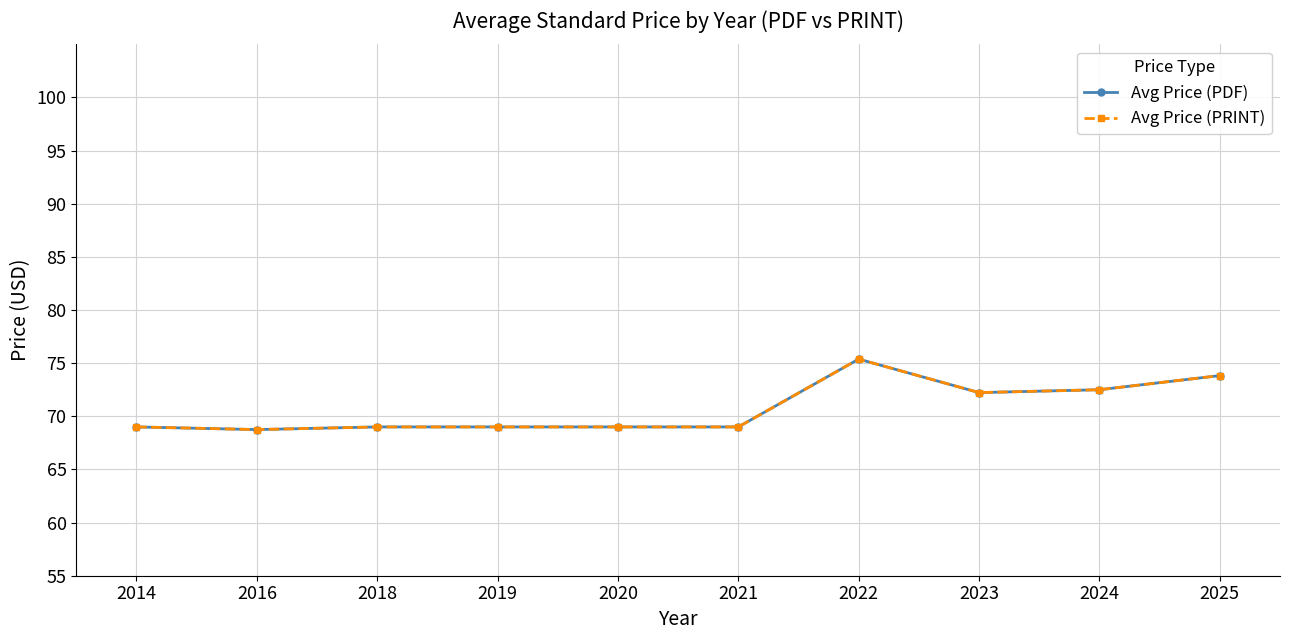

Is this an area chart (filled region under the line)?

No